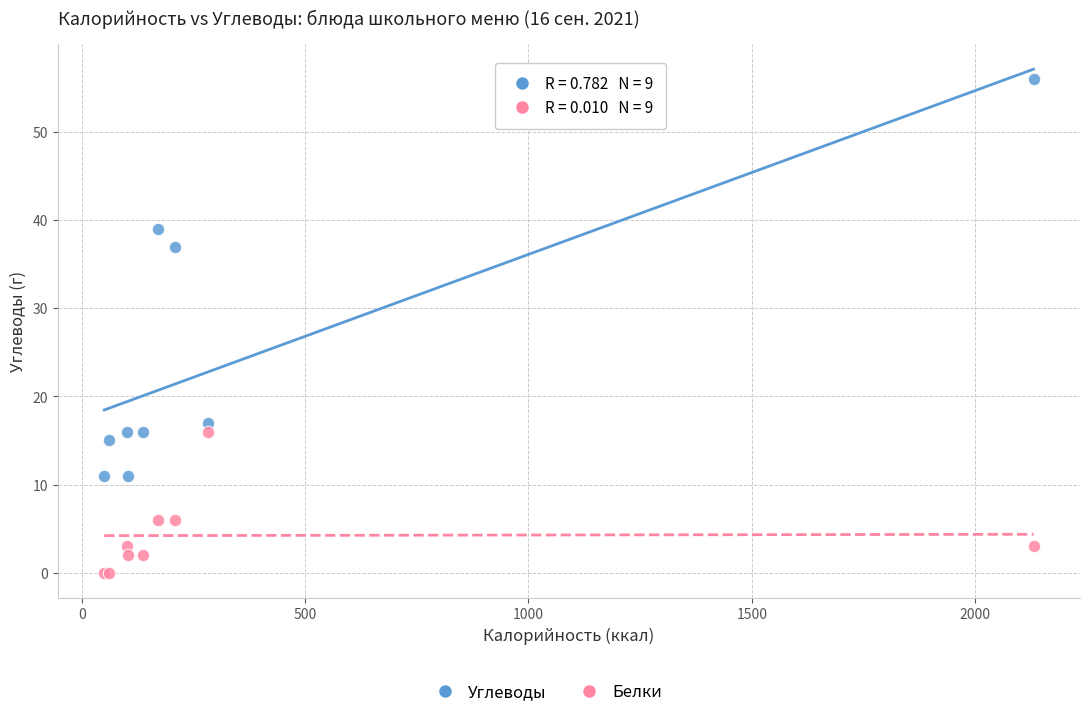

Which series has the widest spread of Y values?

Углеводы